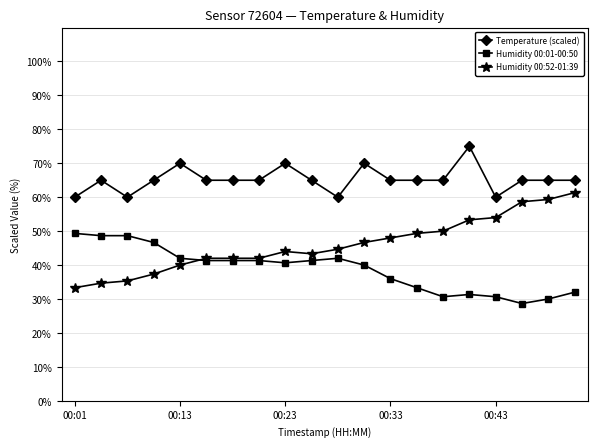

What is the minimum value shown in the chart?

28.7